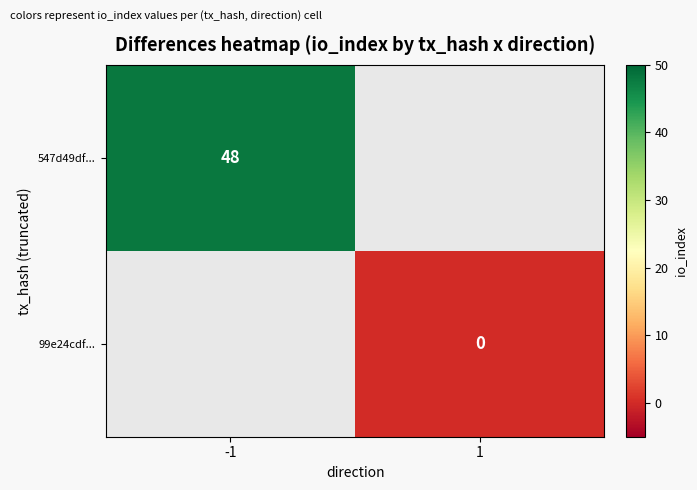

Is it true that 547d49df... equals 48 at -1?

True